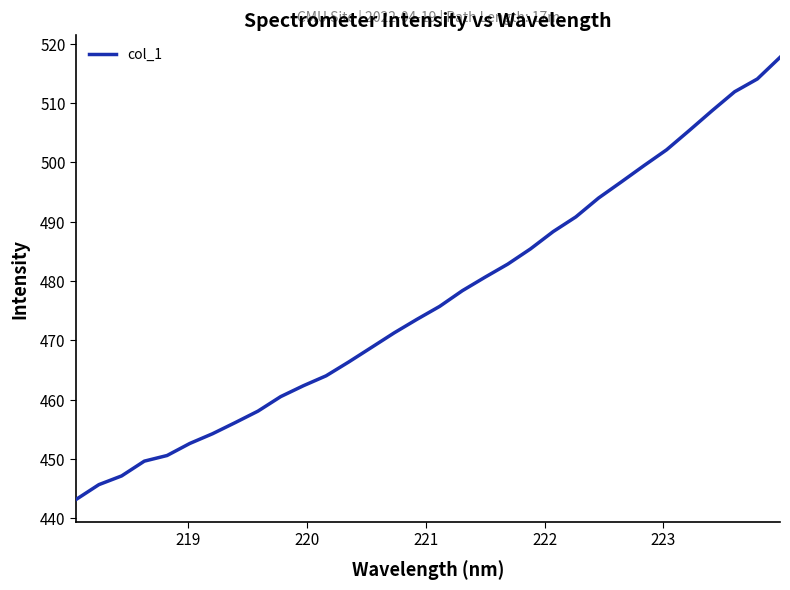

True or false: the data has more than 1 interior local peaks.

False